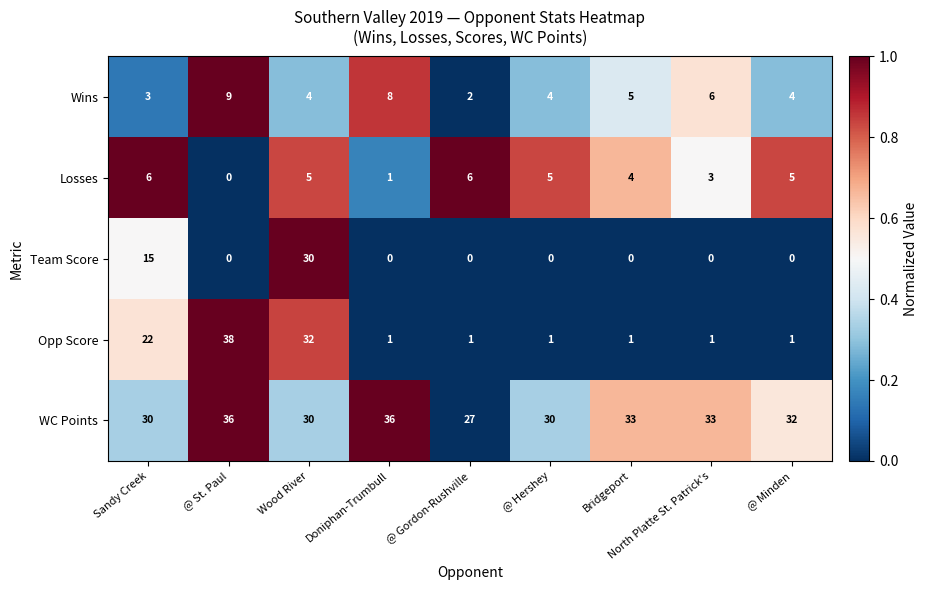

What is the difference between the maximum and minimum values in the Team Score series?

30